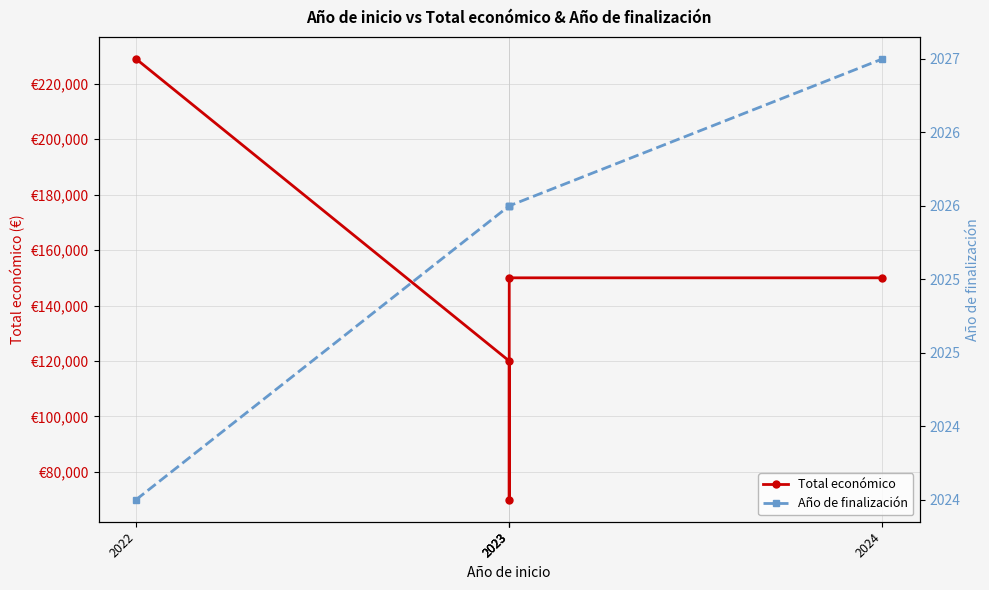

What is the sum of all Total económico values?

718922